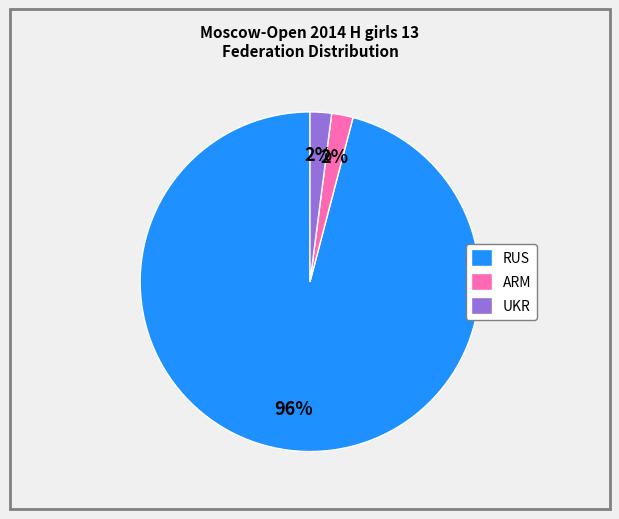

What percentage is the ARM slice, to the nearest percent?

2%